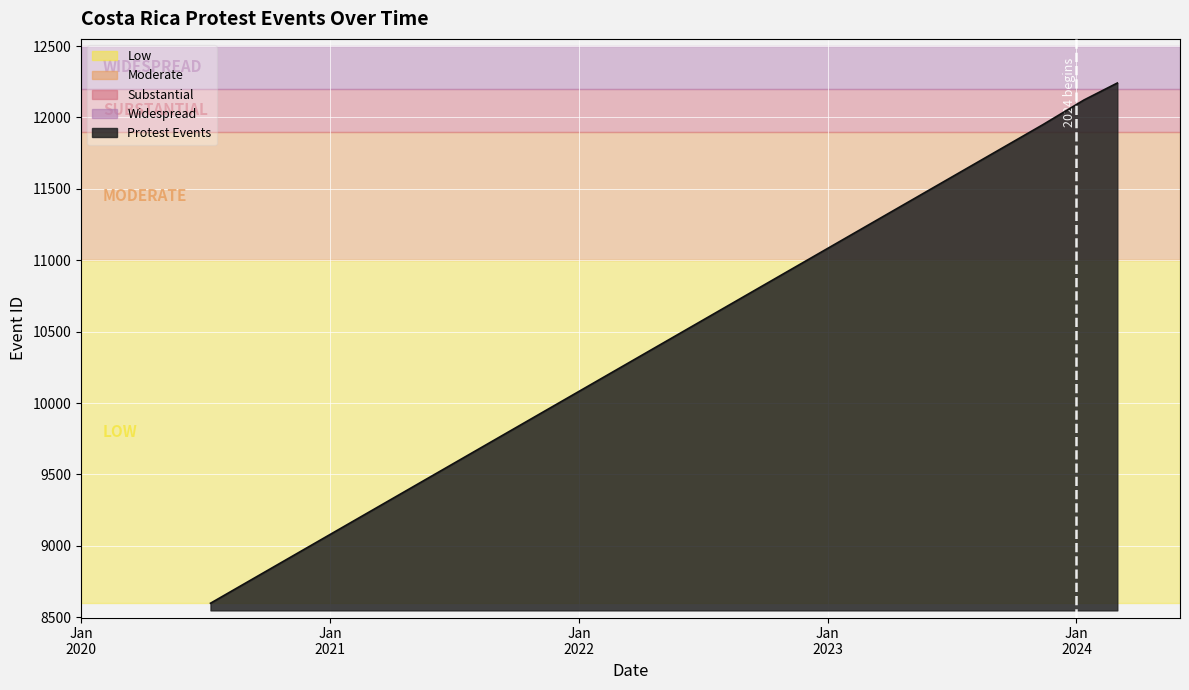

How many lines are shown in the chart?

1